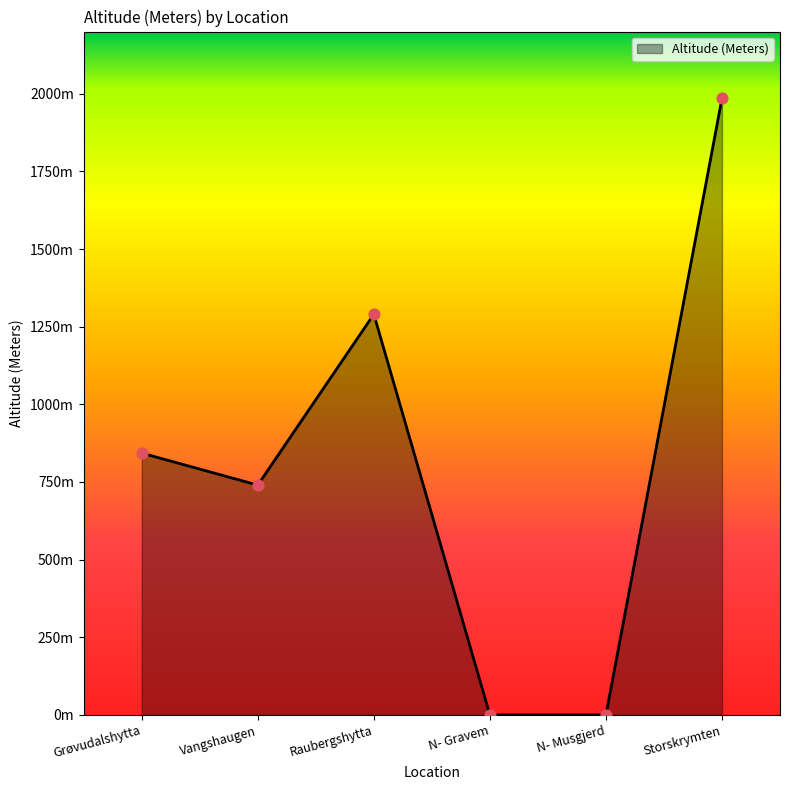

Between N- Gravem and Storskrymten, which is larger?

Storskrymten